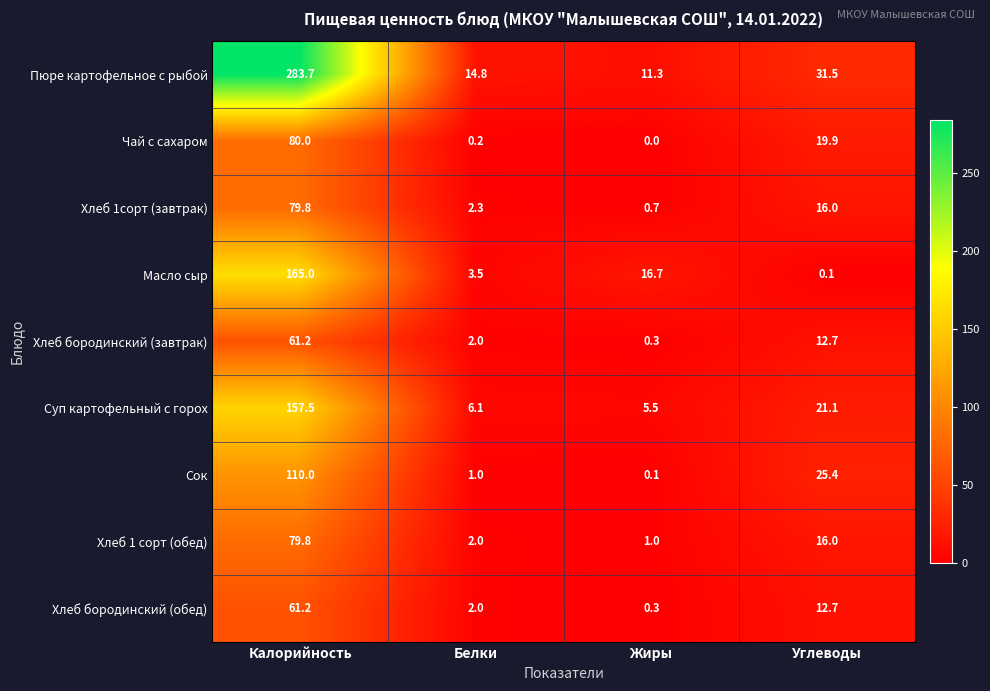

Is it true that Масло сыр equals 2.3 at Белки?

False